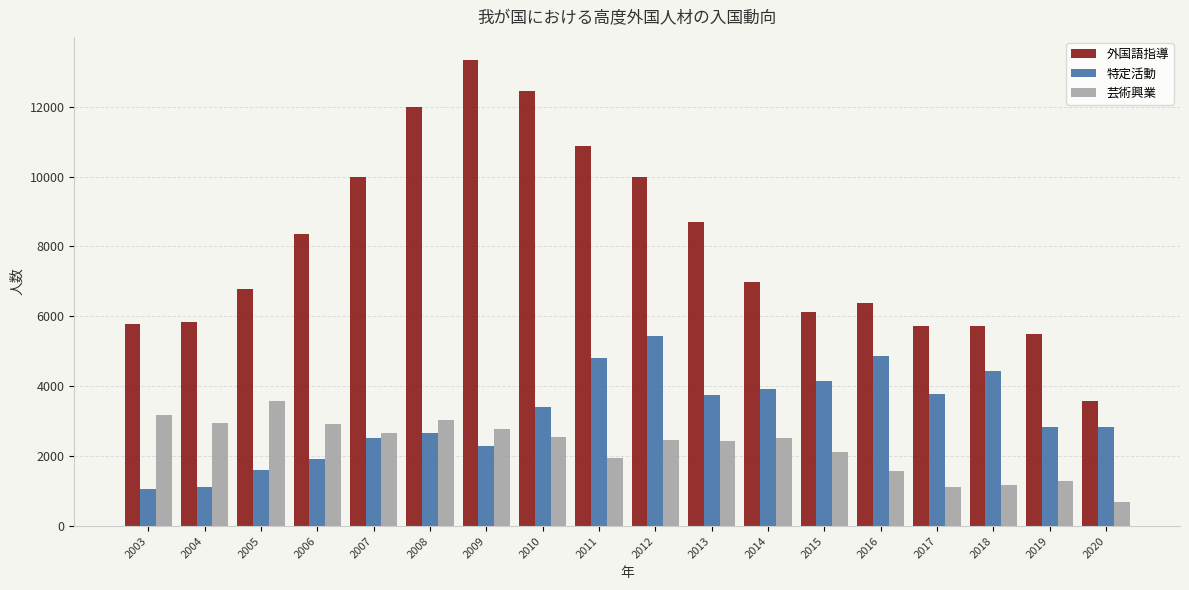

Which category has the lowest value in the 外国語指導 series?

2020